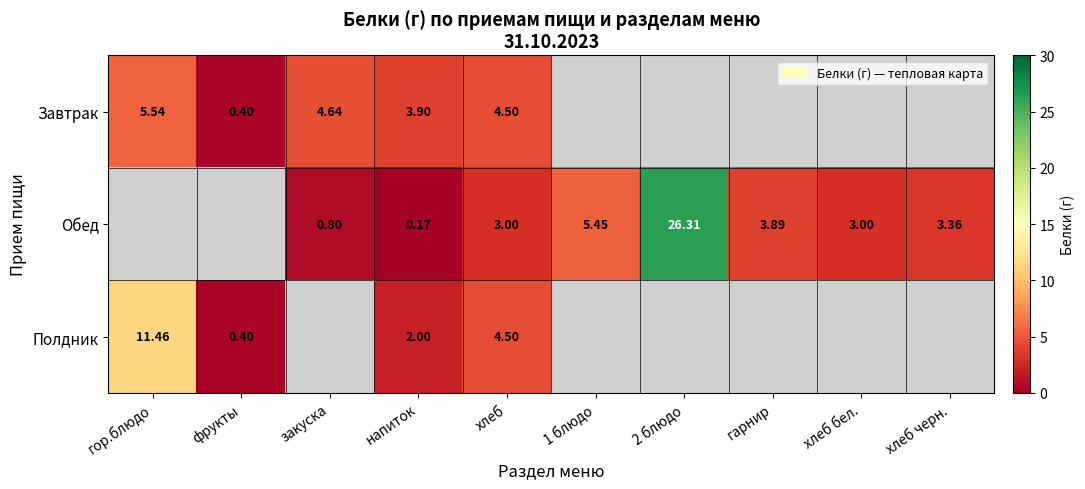

At which category is the sum across all series the highest?

хлеб